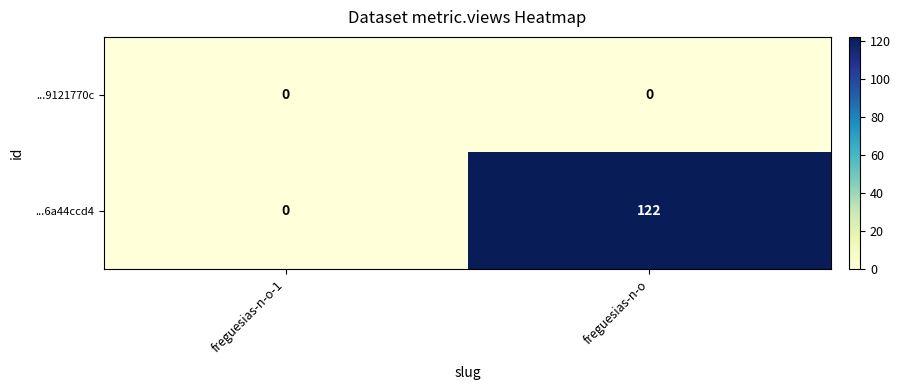

What is the average value of the ...6a44ccd4 series?

61